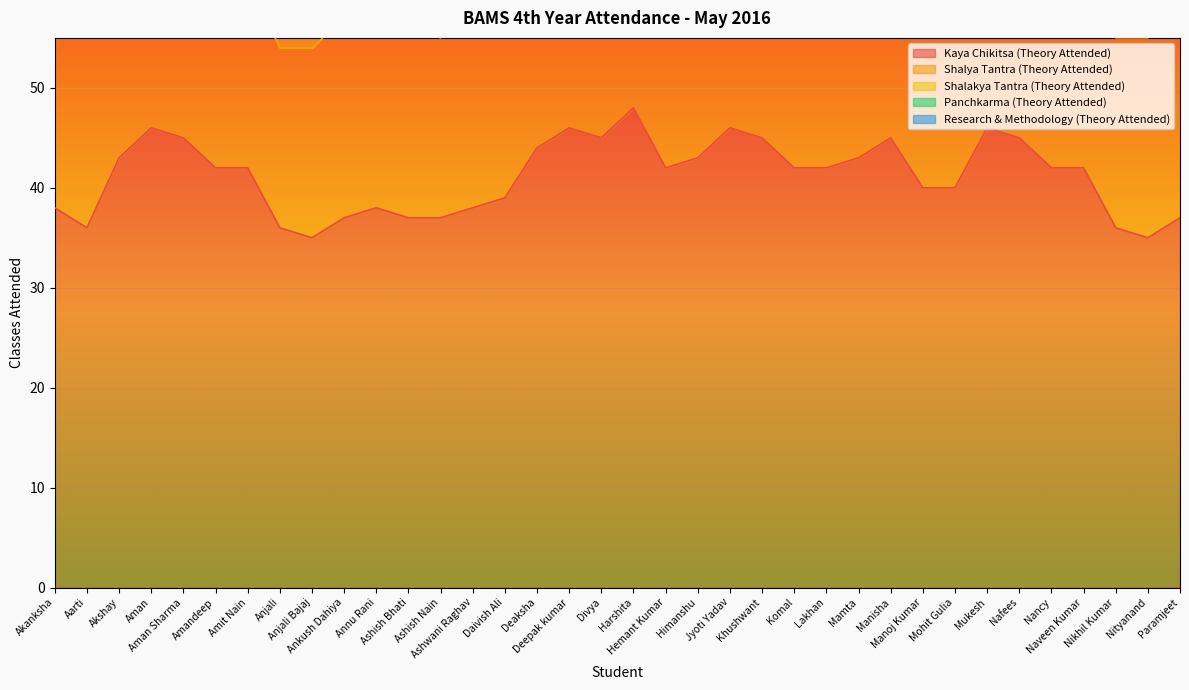

What is the maximum value shown in the chart?

48